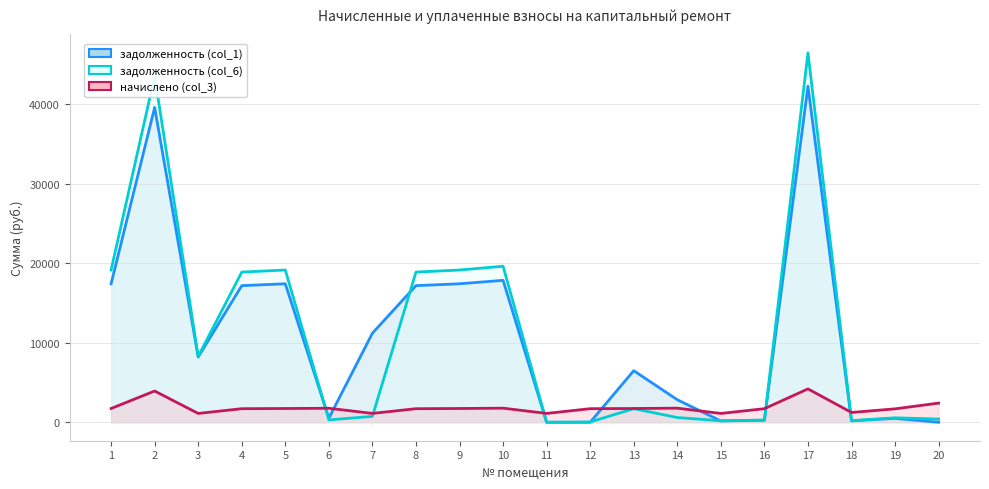

What is the highest value of the задолженность (col_6) series?

46427.2